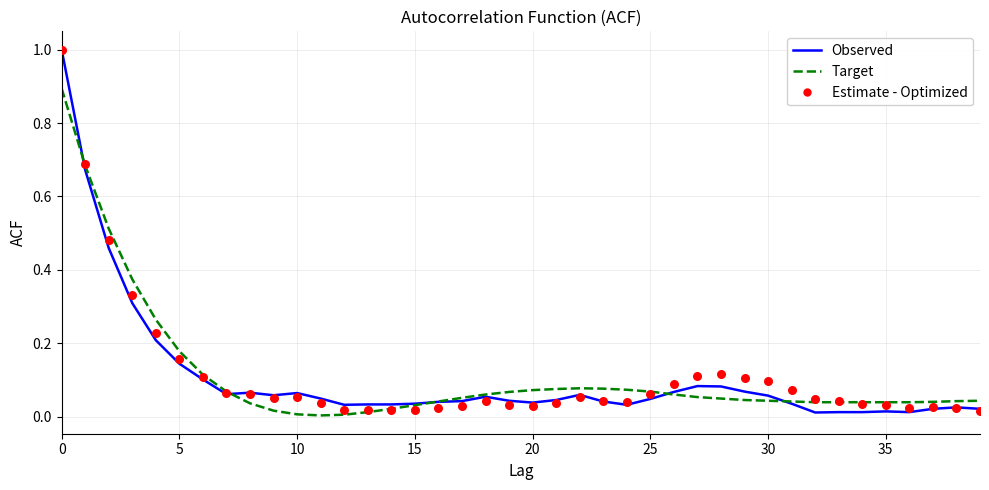

Which series reaches the minimum Y coordinate?

Target